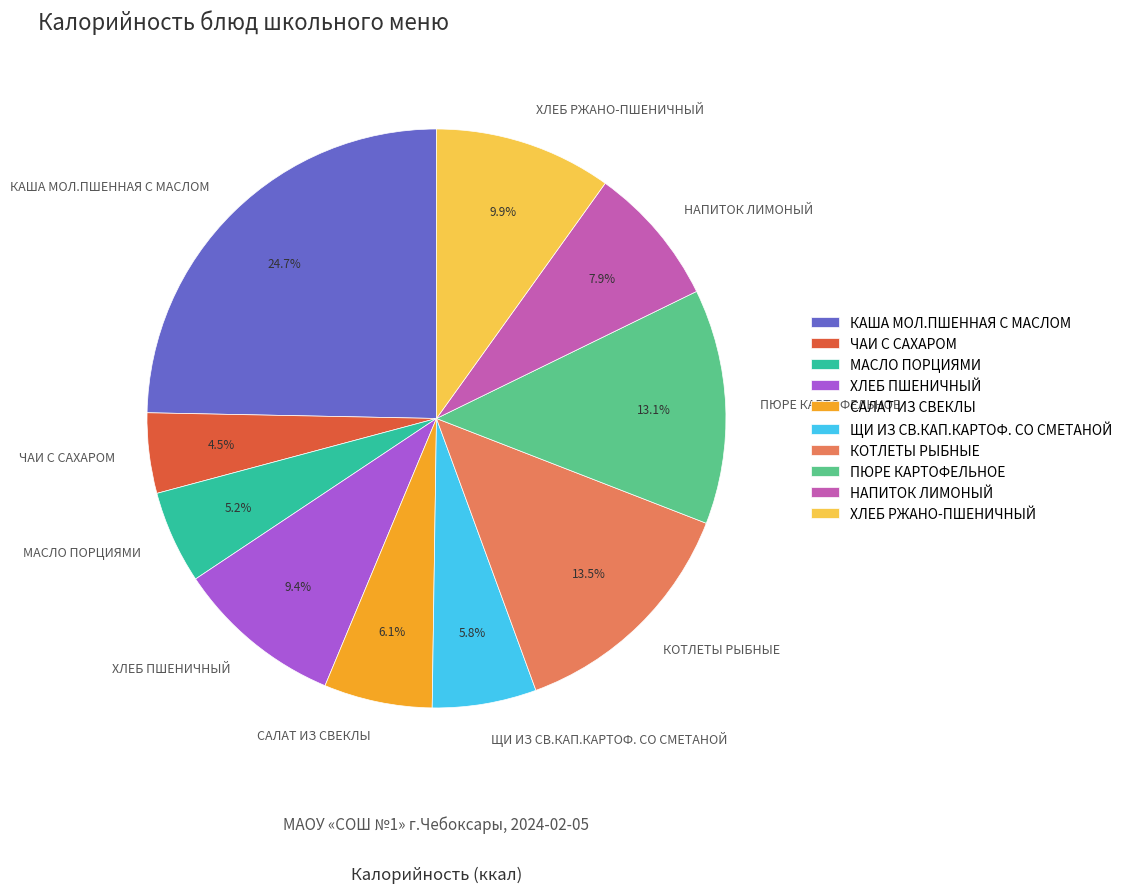

What portion of the pie excludes ХЛЕБ РЖАНО-ПШЕНИЧНЫЙ?

90.1%